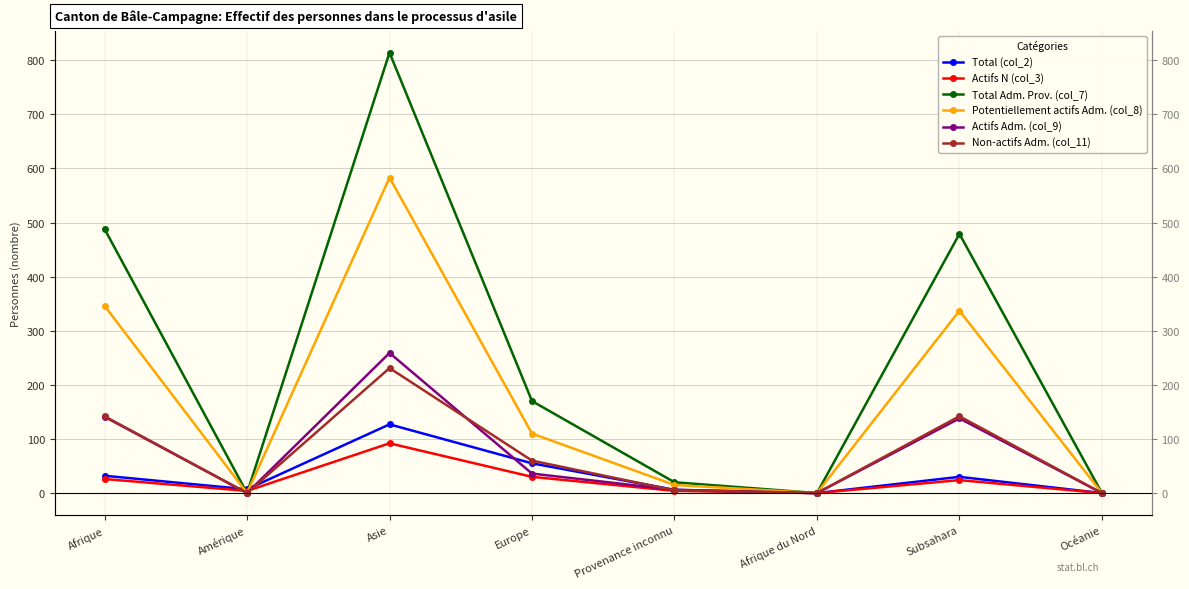

How many data points in Actifs N (col_3) are less than 24?

4